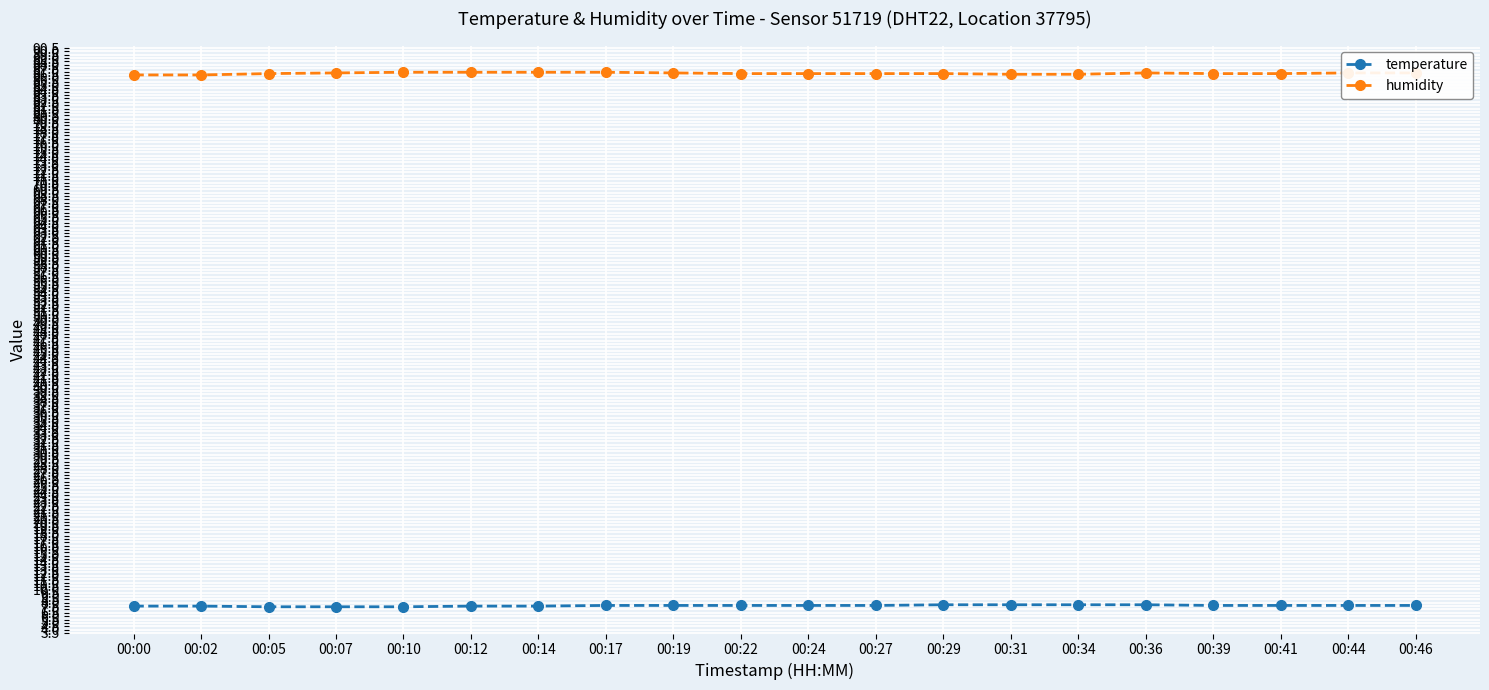

What is the minimum value for temperature?

7.4